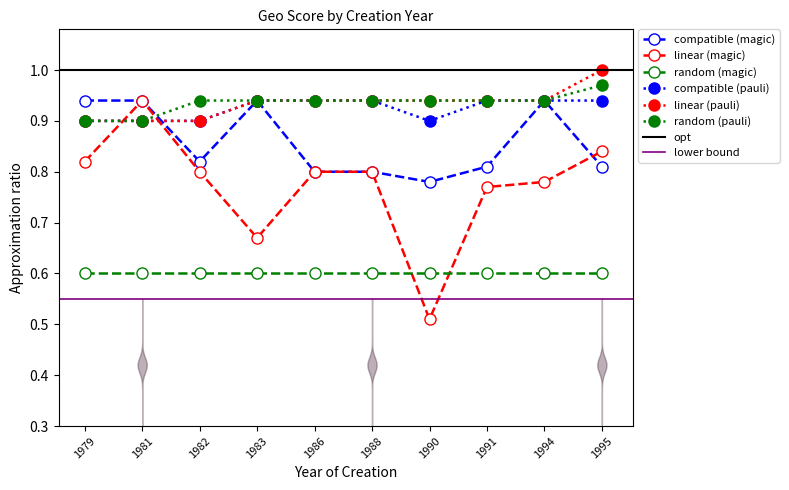

The value of compatible (magic) at 1986 is 0.3. True or false?

False